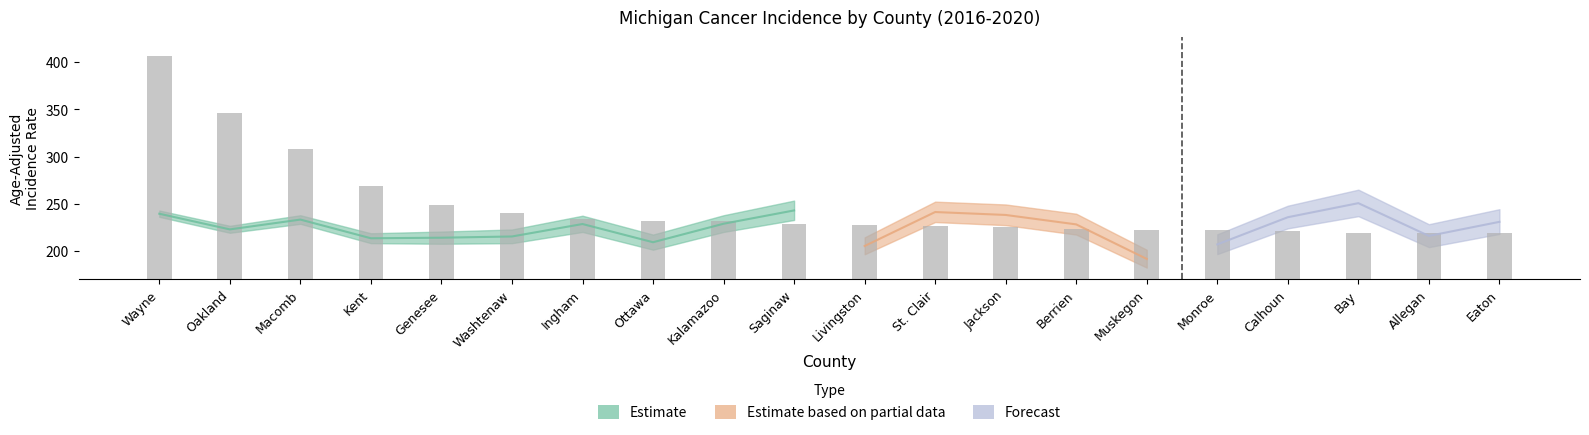

Rank the categories by value from lowest to highest.

Allegan, Eaton, Bay, Calhoun, Monroe, Muskegon, Berrien, Jackson, St. Clair, Livingston, Saginaw, Kalamazoo, Ottawa, Ingham, Washtenaw, Genesee, Kent, Macomb, Oakland, Wayne